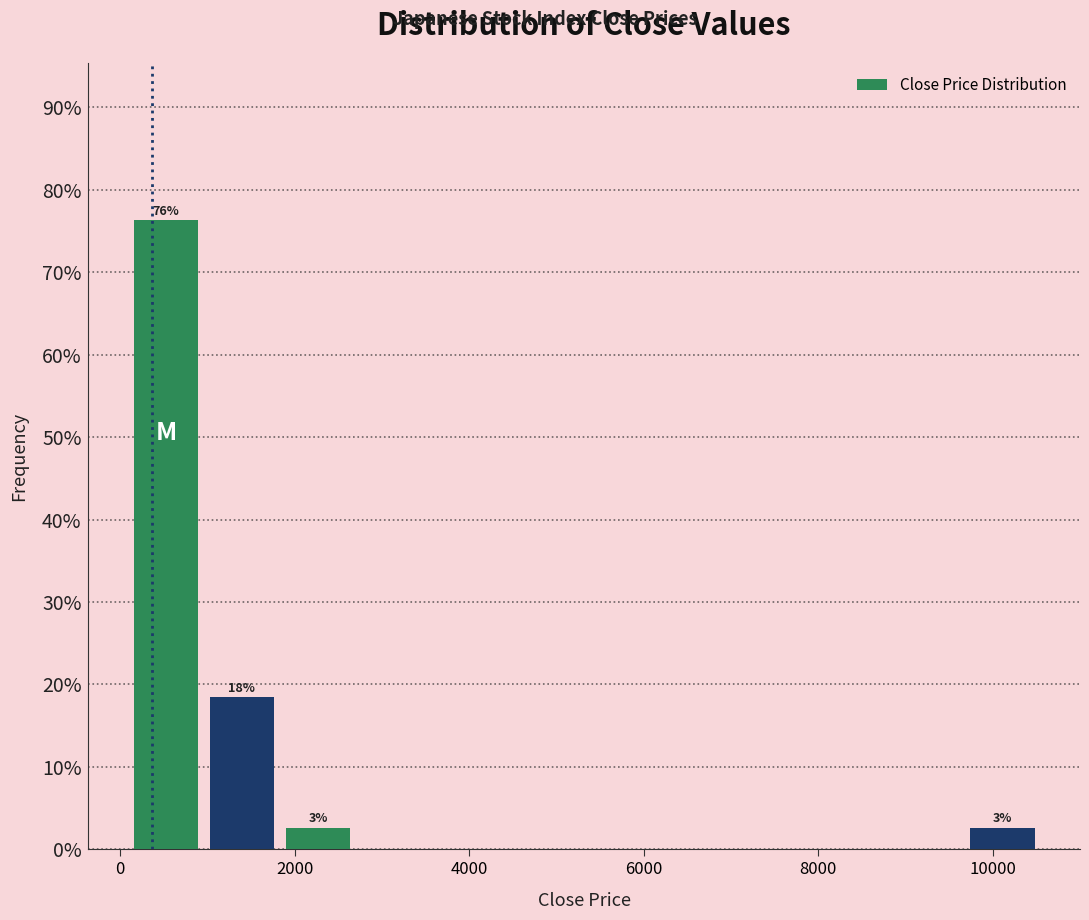

Which range on the x-axis has the tallest bar?

0 to 1000